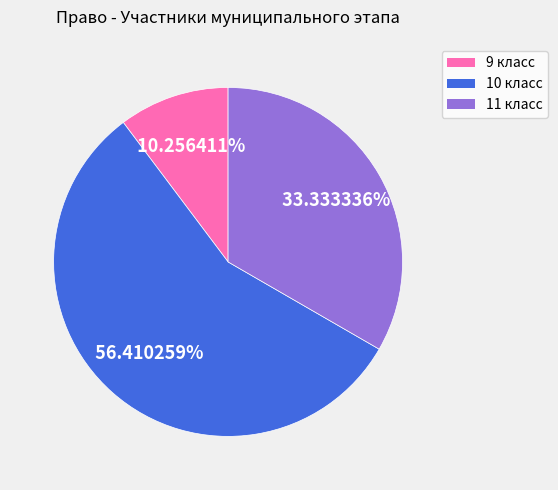

Does 10 класс represent more than half of the total?

Yes